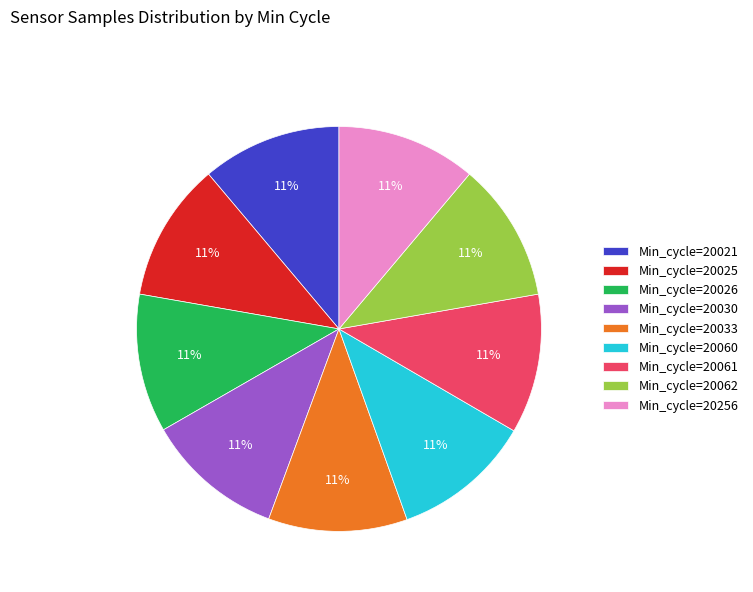

The Min_cycle=20030 slice represents 11% of the pie. True or false?

True